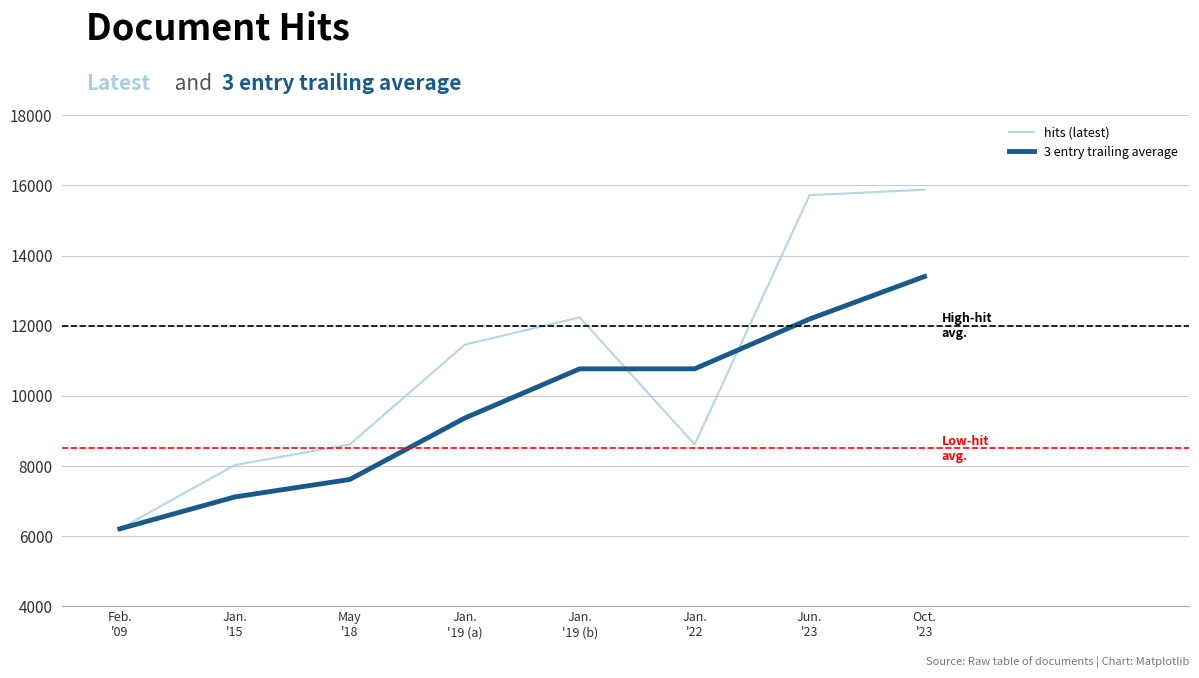

At which category does the chart reach its peak across all series?

Oct.
'23